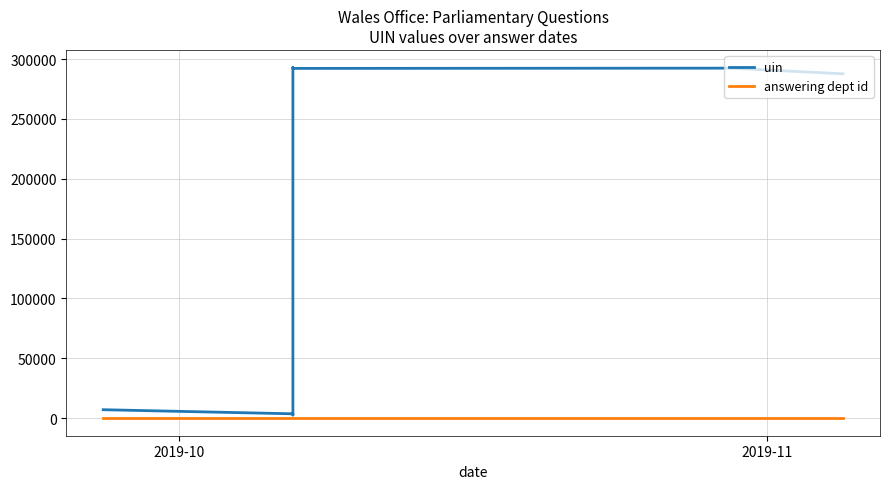

True or false: answering dept id and uin intersect in this chart.

False